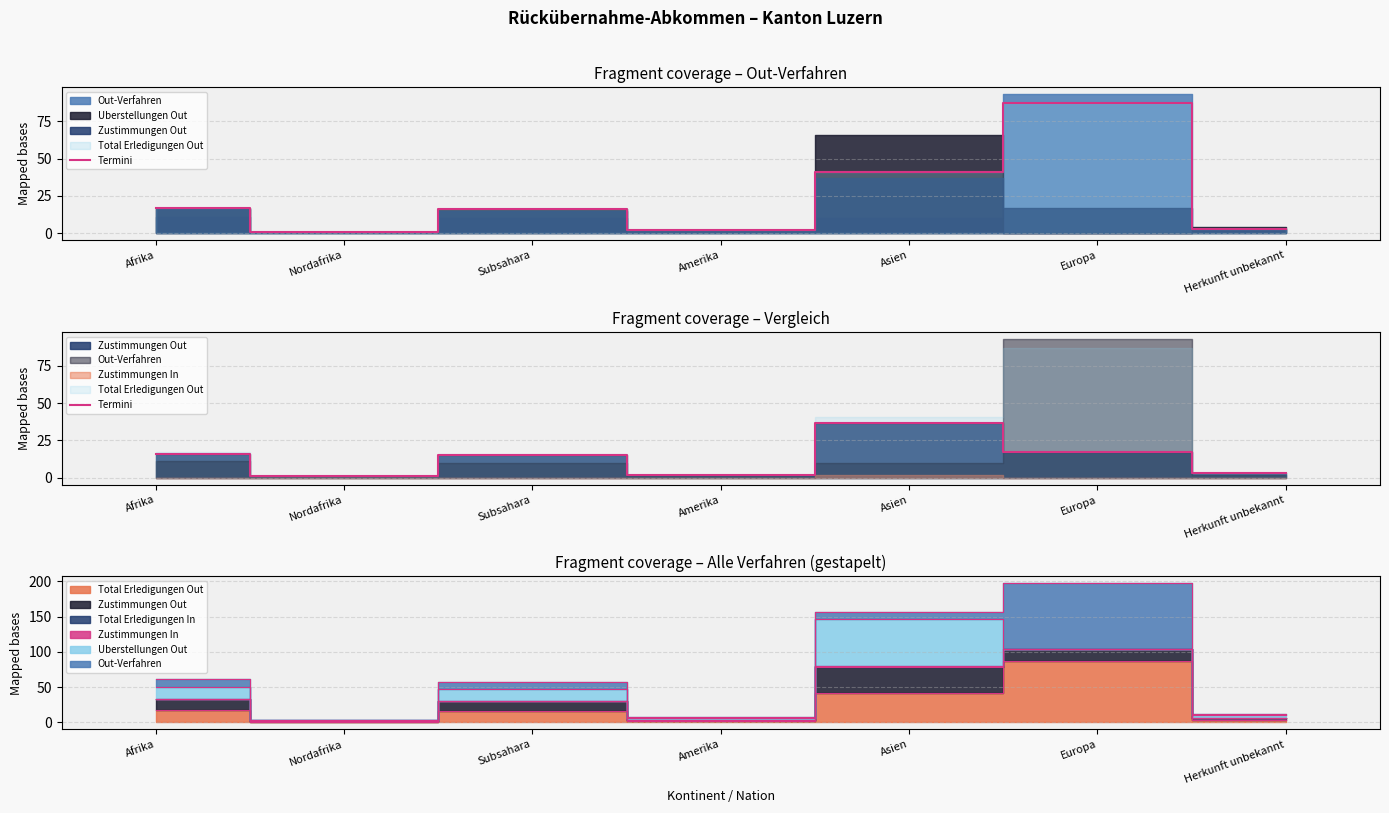

What is the difference between the values at Asien and Herkunft unbekannt?

34